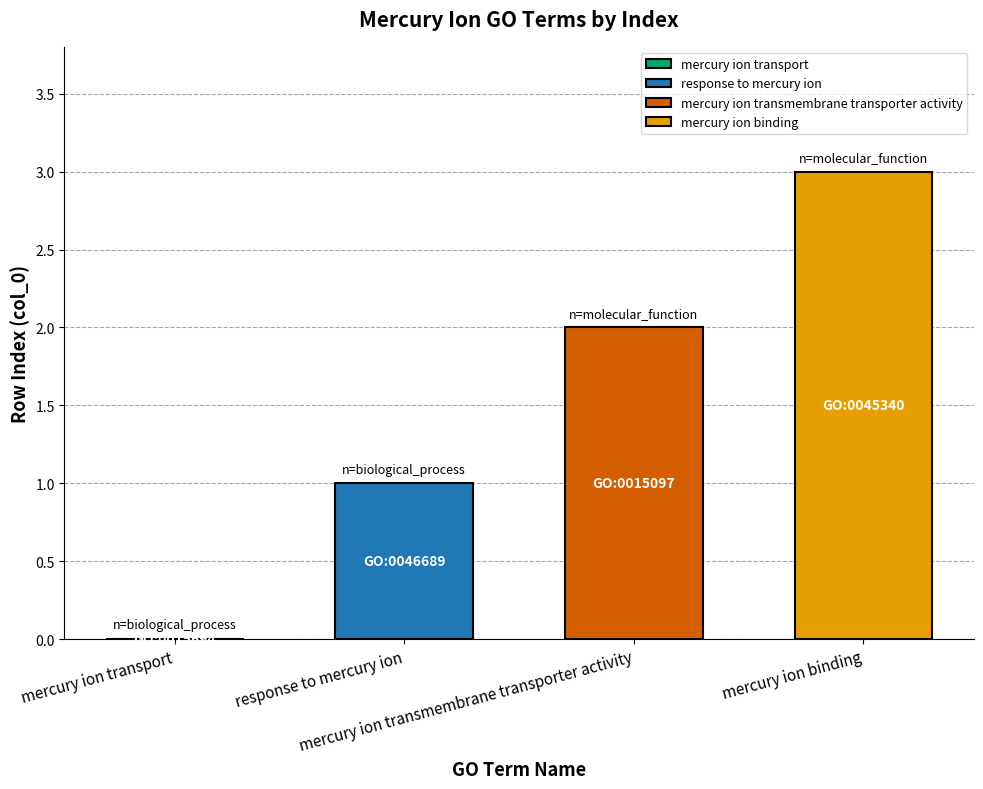

What is the maximum value shown in the chart?

3